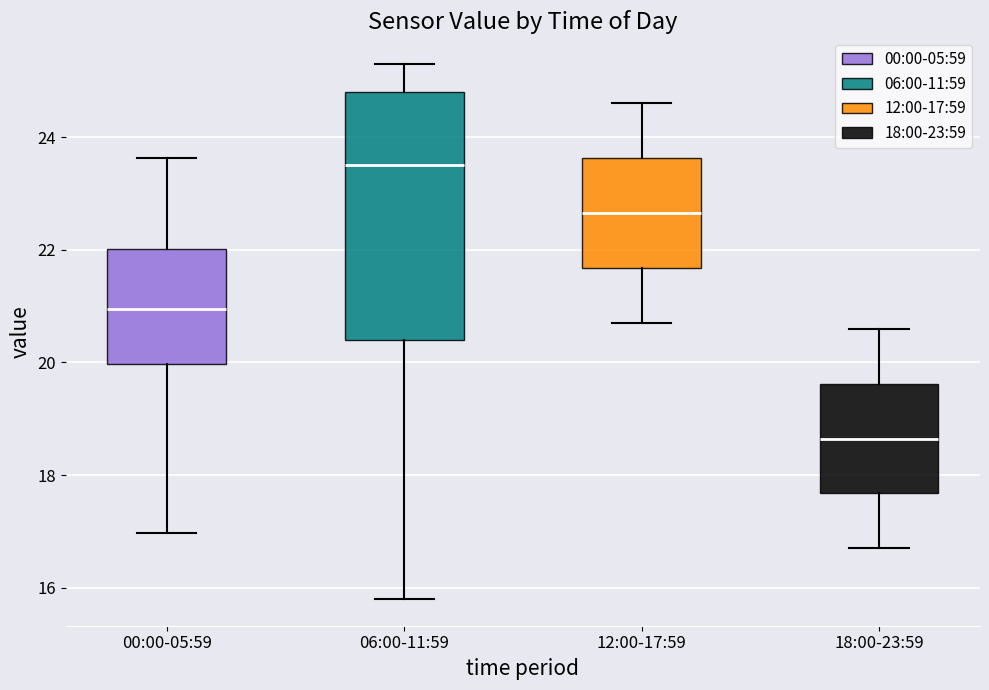

Which box's median line is the lowest?

18:00-23:59